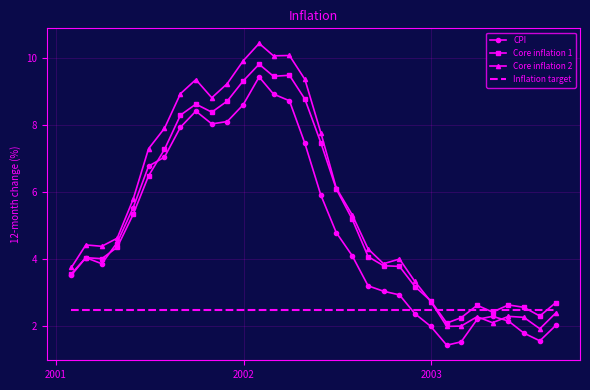

What is the minimum value for Core inflation 1?

2.1